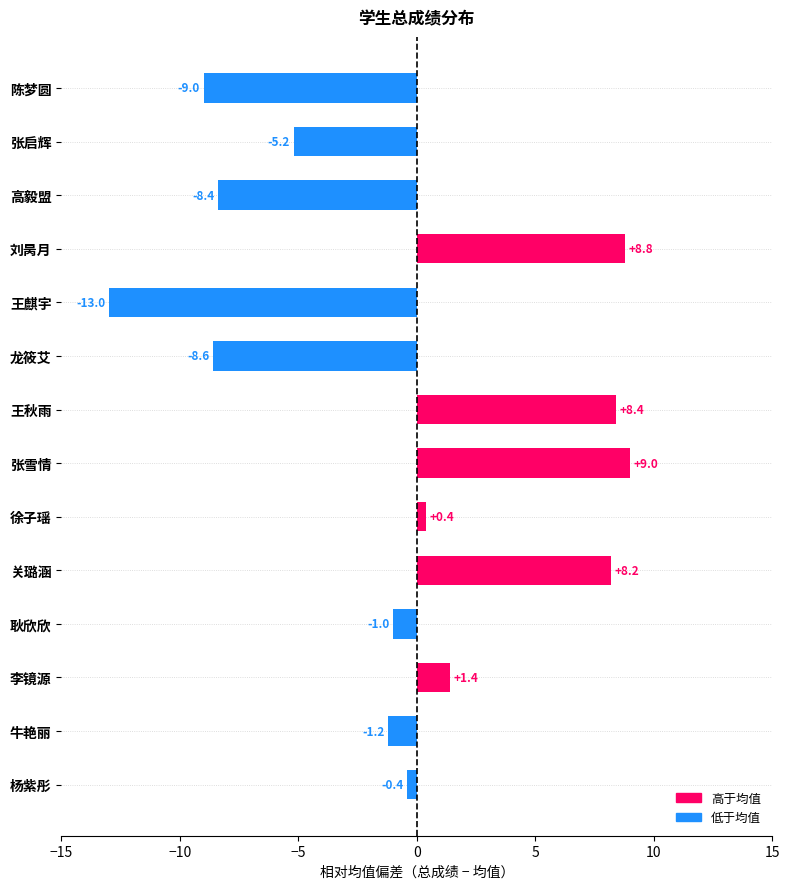

Where is the data nearest to the value -2?

牛艳丽